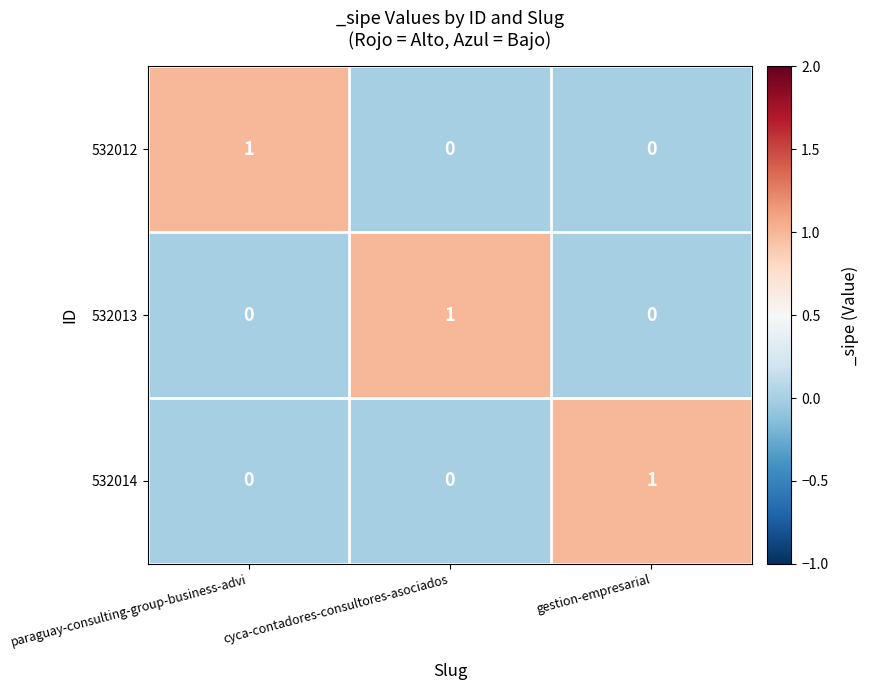

How many 532014 values are between 0 and 1?

3